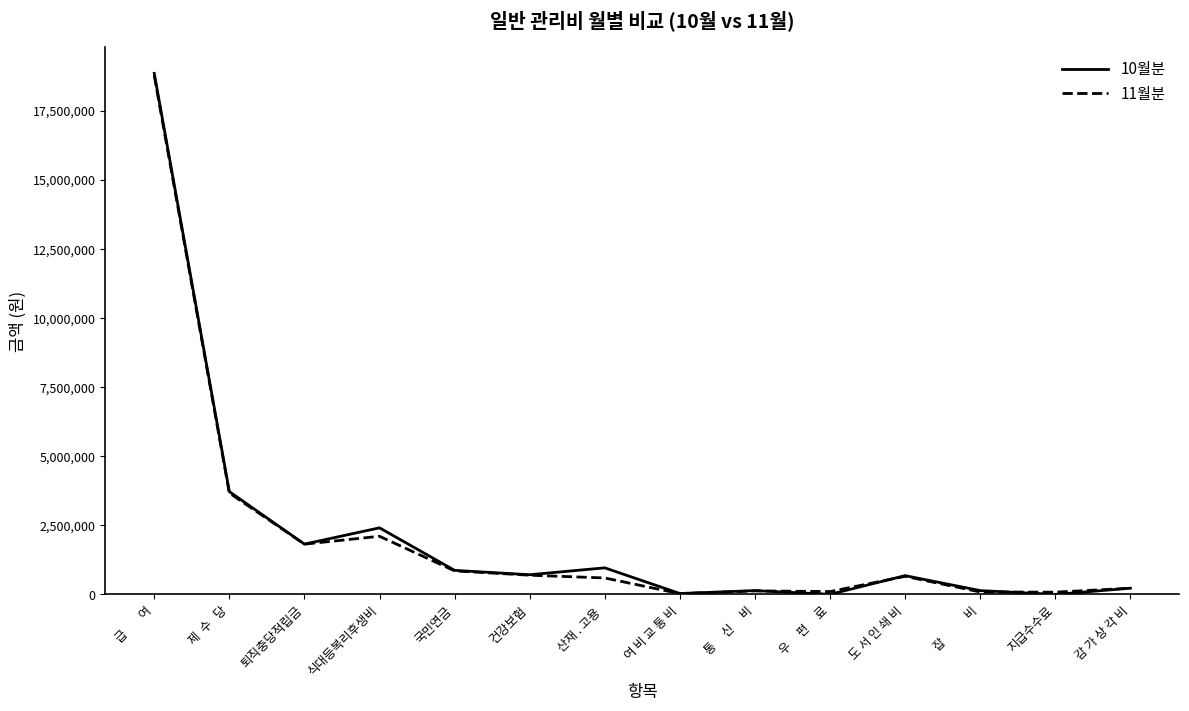

In 10월분, how many points are higher than both neighbors (excluding endpoints)?

4